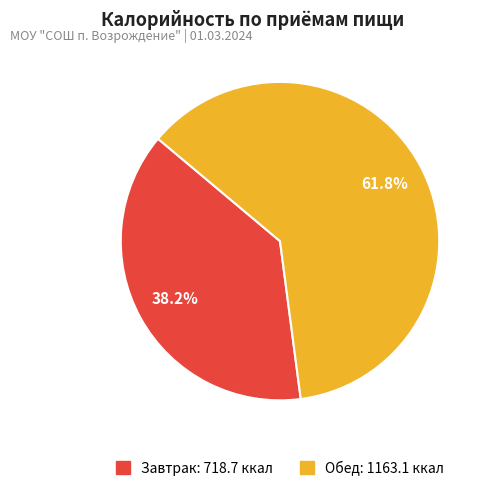

How many segments does this pie chart have?

2